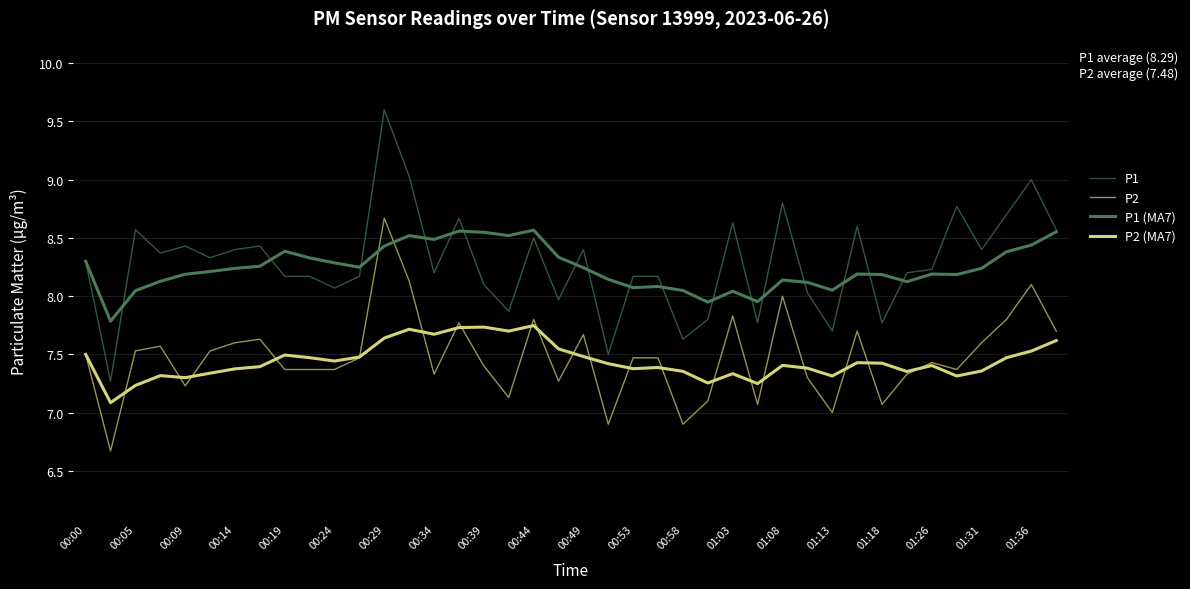

What is the average value of the P2 series?

7.5